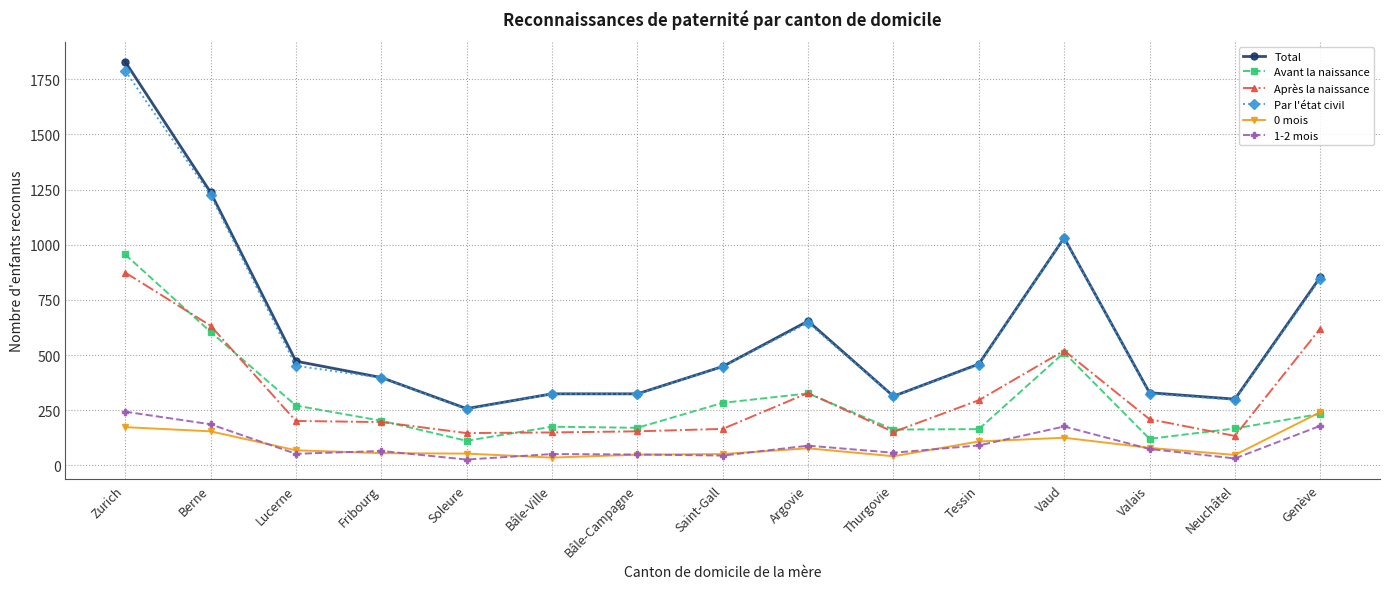

What is the label of the 4th point from the right?

Vaud